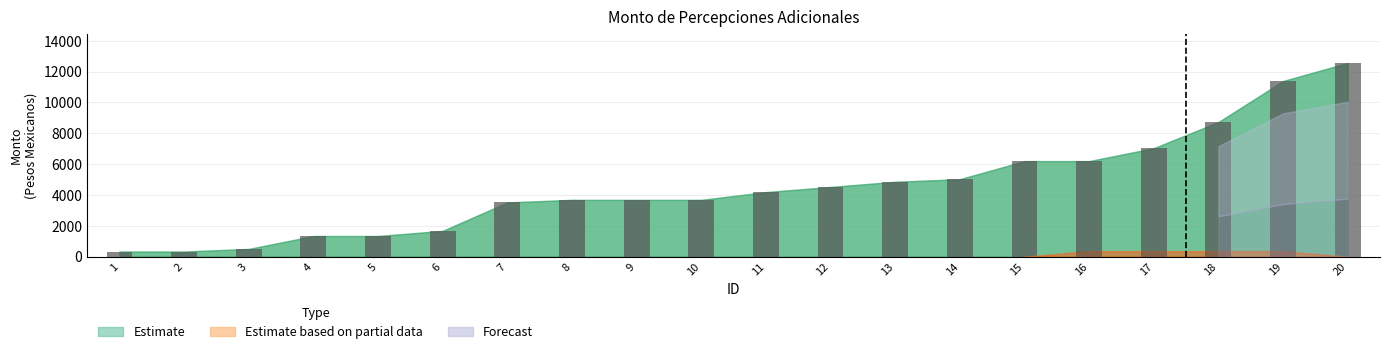

At how many categories does at least one series exceed 8853?

3